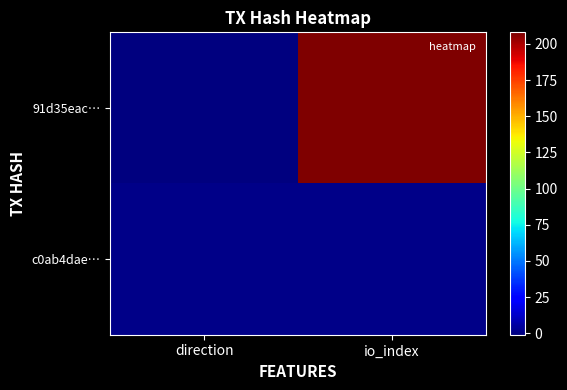

At how many categories does at least one series exceed 47?

1